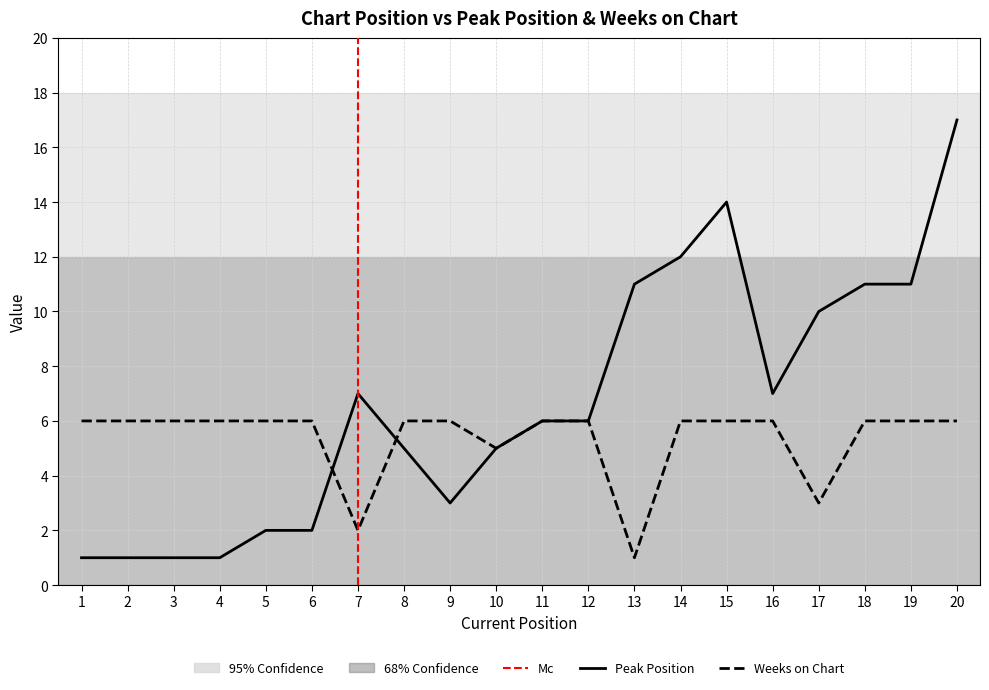

List the series in order of their overall mean, highest first.

Peak Position, Weeks on Chart